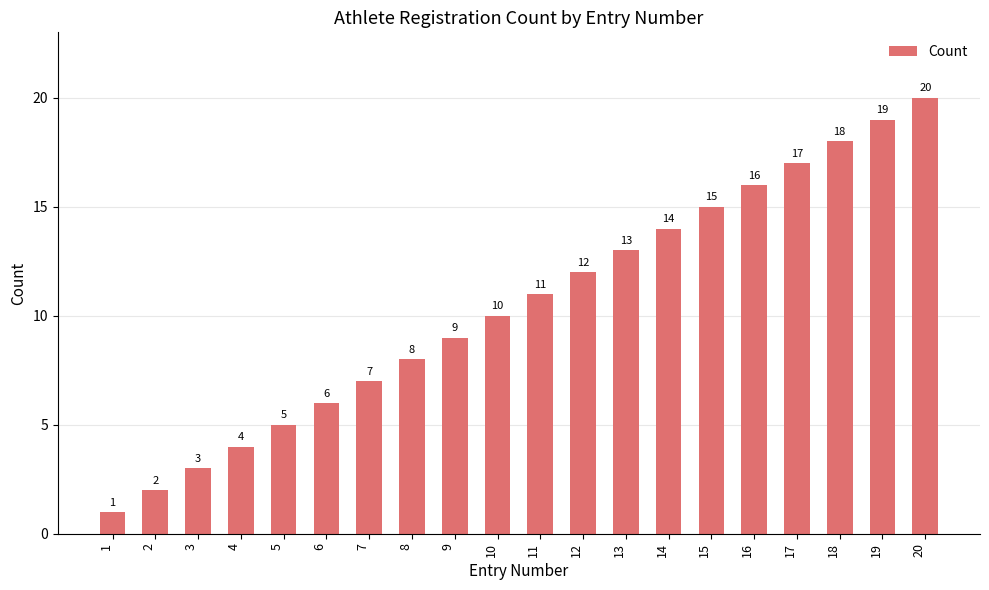

Reading left to right, list all the values displayed in this chart.

1=1	2=2	3=3	4=4	5=5	6=6	7=7	8=8	9=9	10=10	11=11	12=12	13=13	14=14	15=15	16=16	17=17	18=18	19=19	20=20